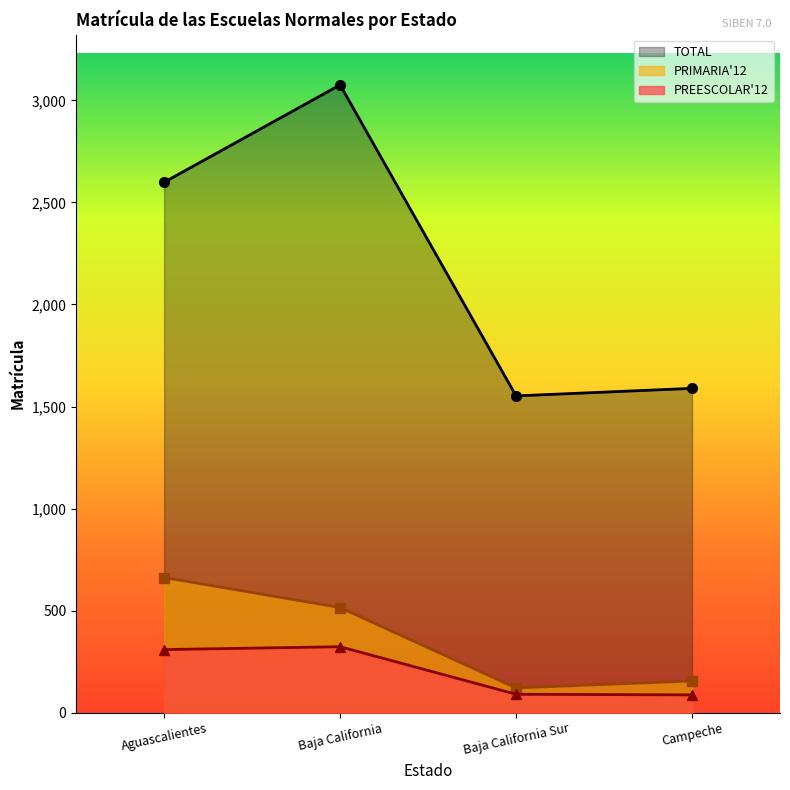

At which category is the sum across all series the highest?

Baja California